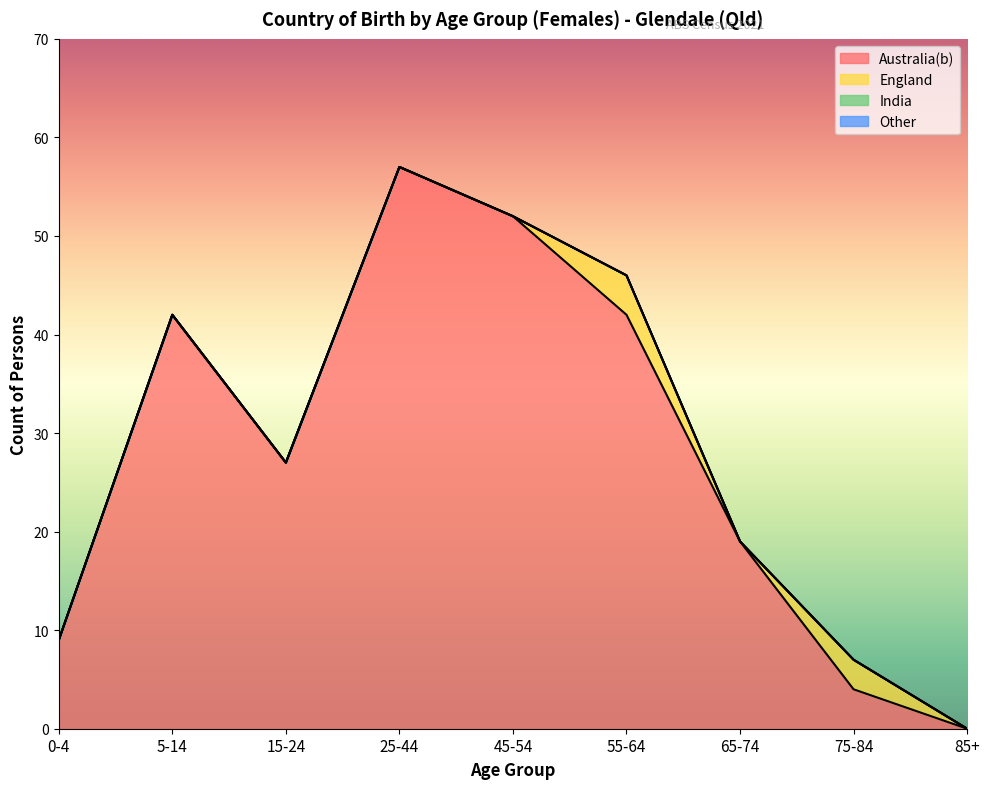

Rank the series by their maximum value, from highest to lowest.

Australia(b), England, India, Other